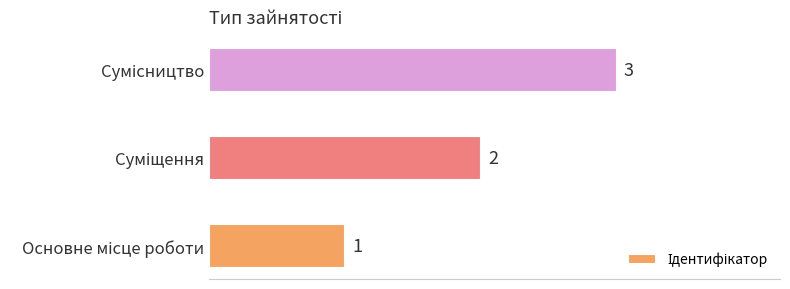

What is the maximum value shown in the chart?

3